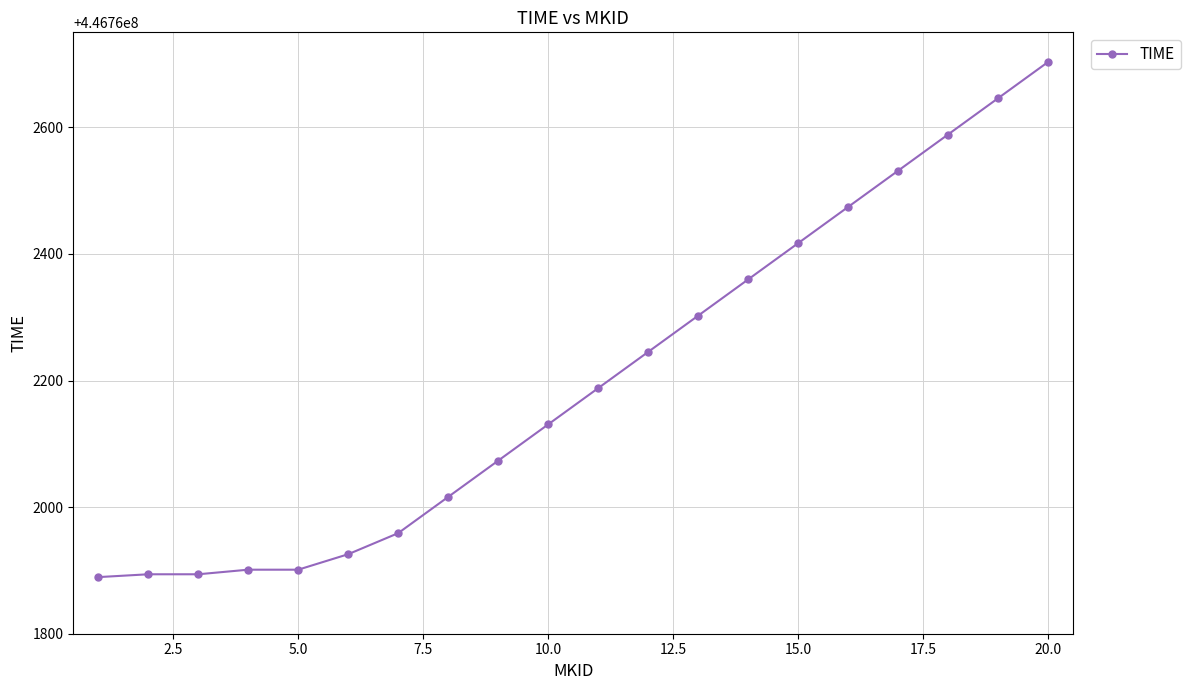

What is the smallest value displayed?

446761889.4